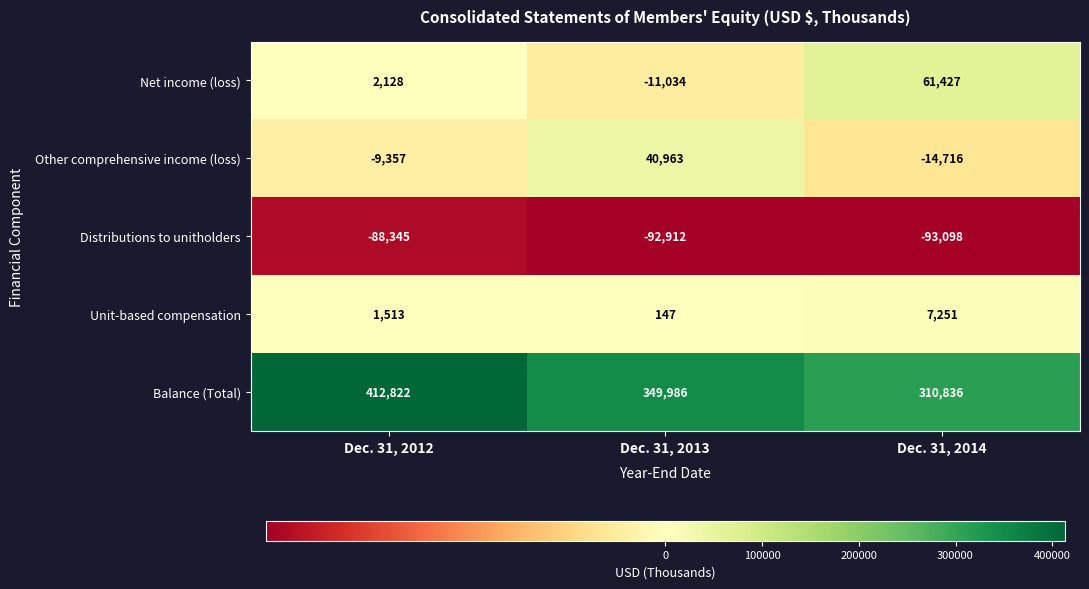

What is the greatest value displayed?

412822